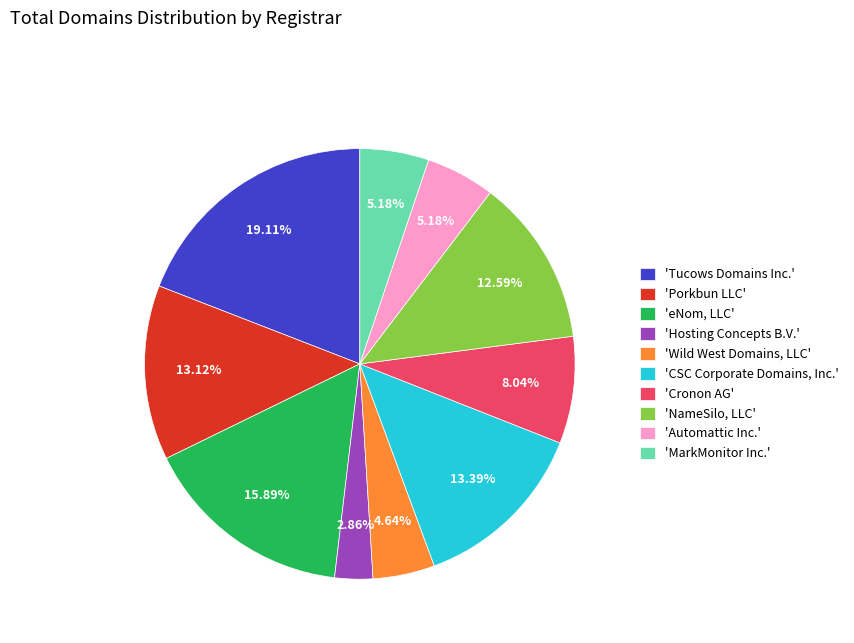

Does 'Tucows Domains Inc.' account for over 50% of the chart?

No